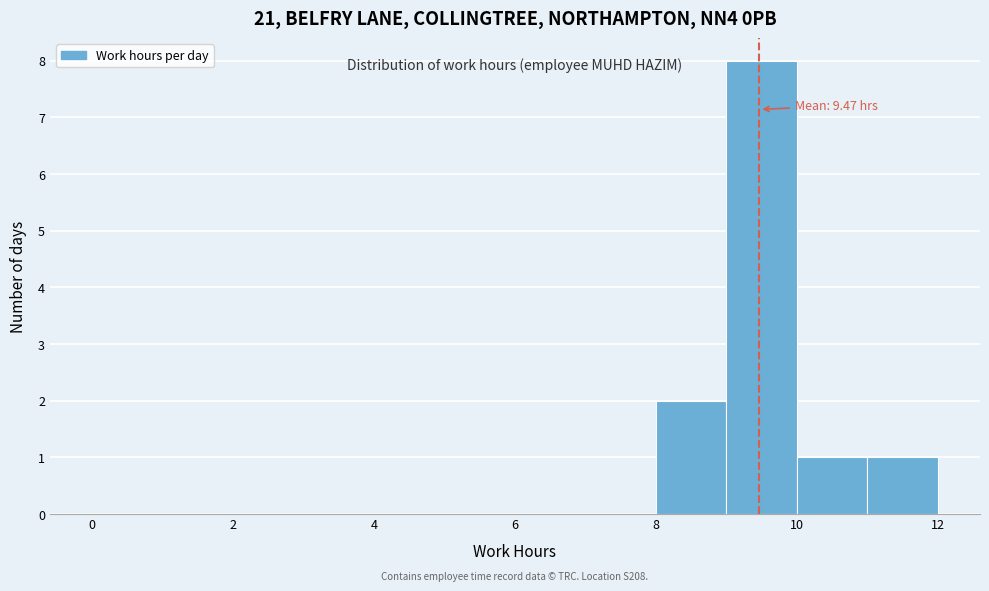

Which range on the x-axis has the tallest bar?

9 to 10